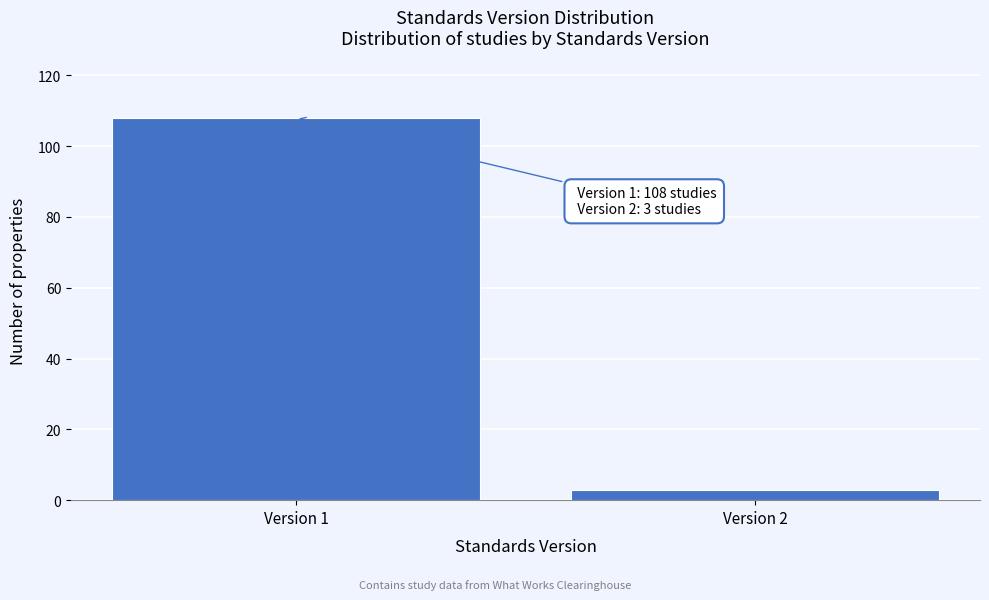

Reading left to right, what are all the values shown in this chart?

108	3